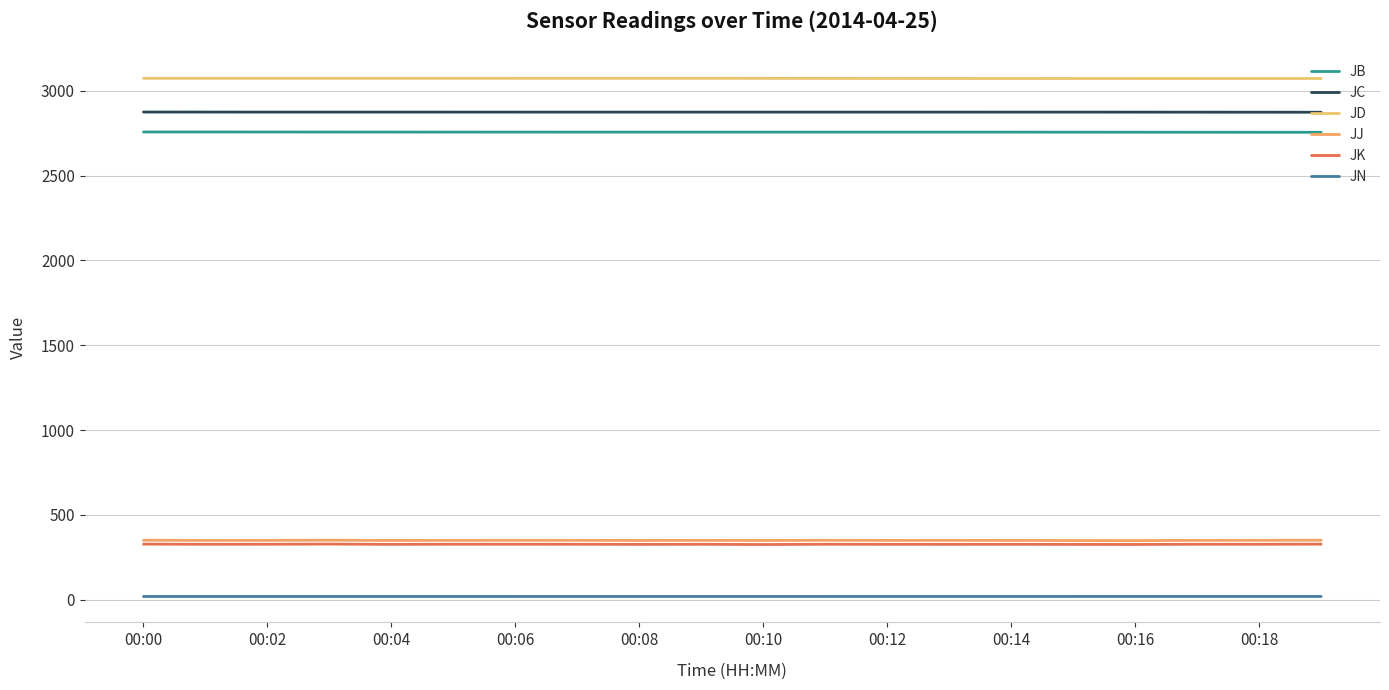

Is this an area chart (filled region under the line)?

No